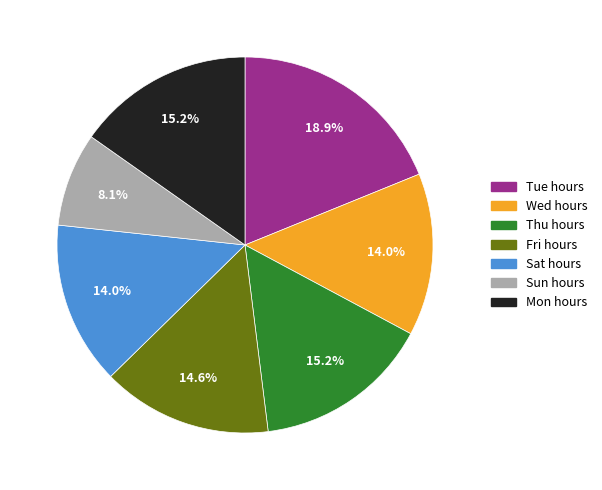

Is there any slice that represents more than half of the pie?

No